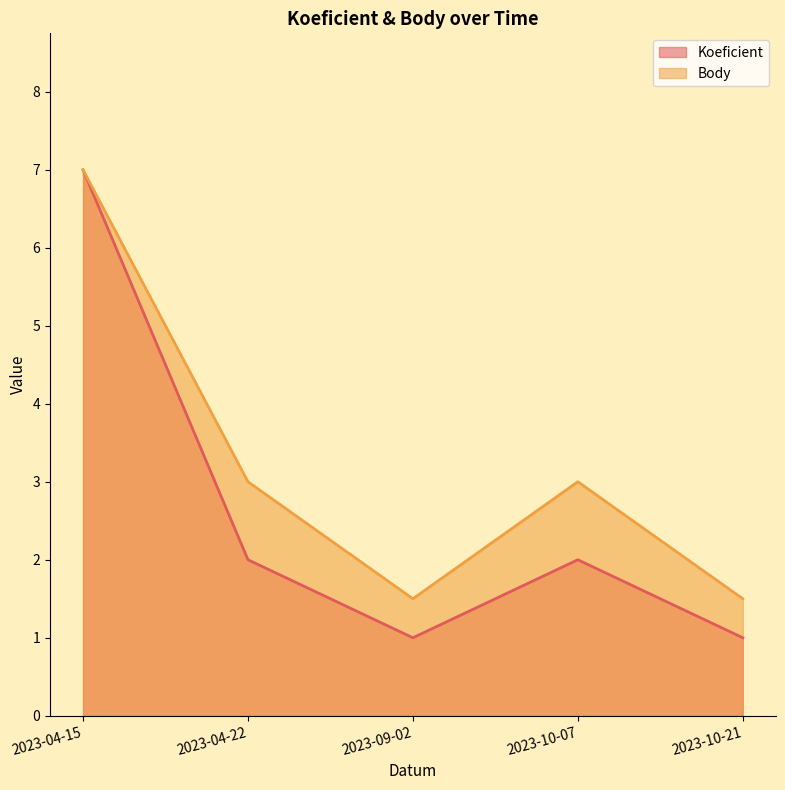

What is the minimum value shown in the chart?

1.0